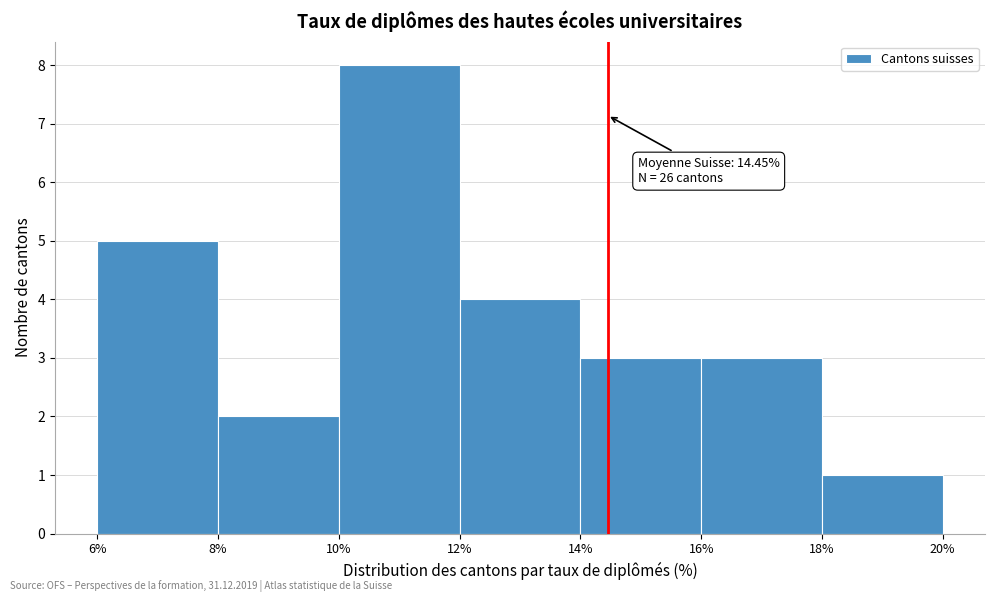

Over which range of the x-axis is the bar tallest?

10% to 12%